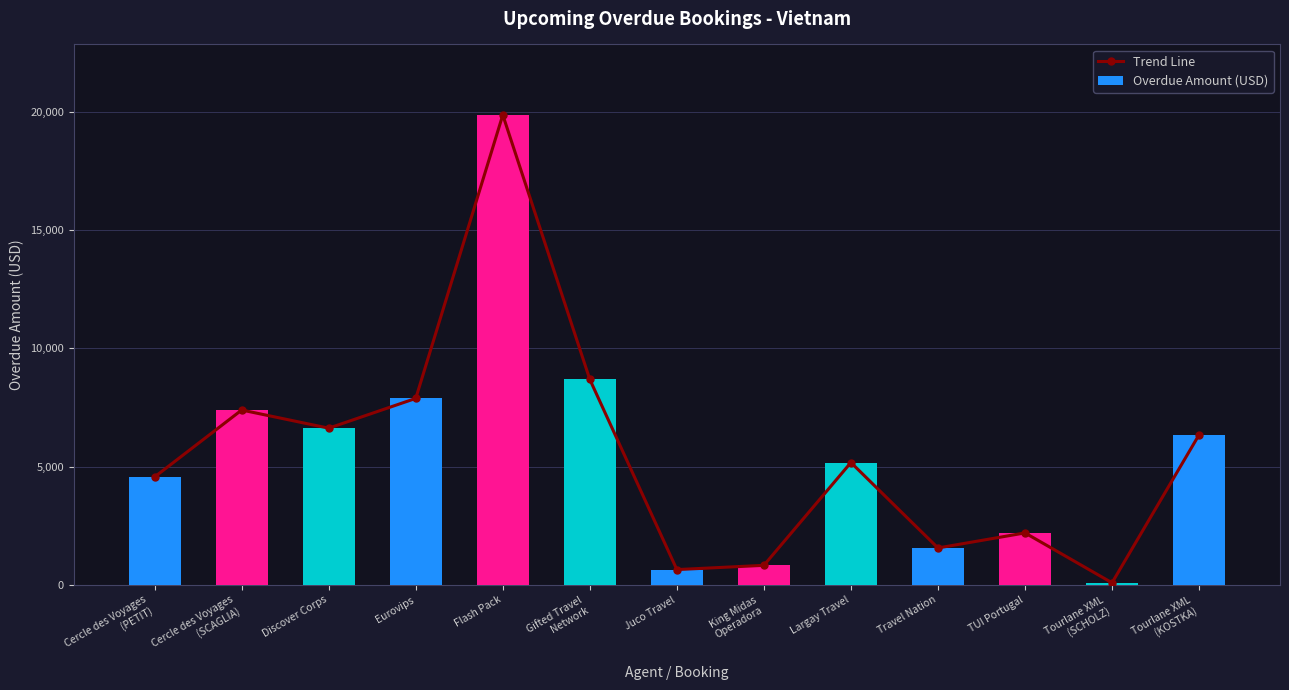

How many data points in Overdue Amount (USD) are above 5175?

6